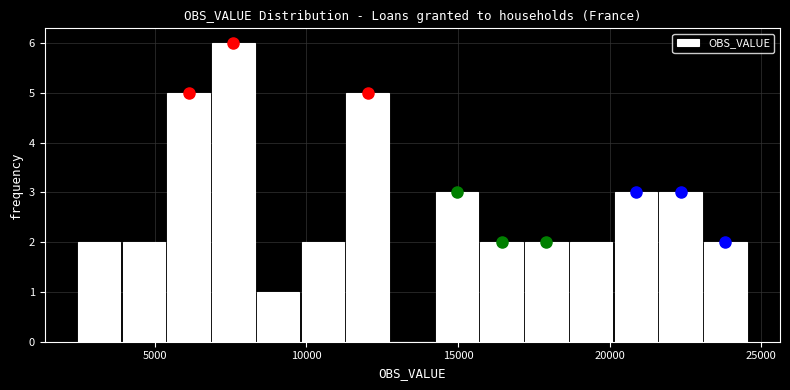

Around what value on the x-axis is the tallest bar? Give the approximate position of its centre, as read against the axis.

7500